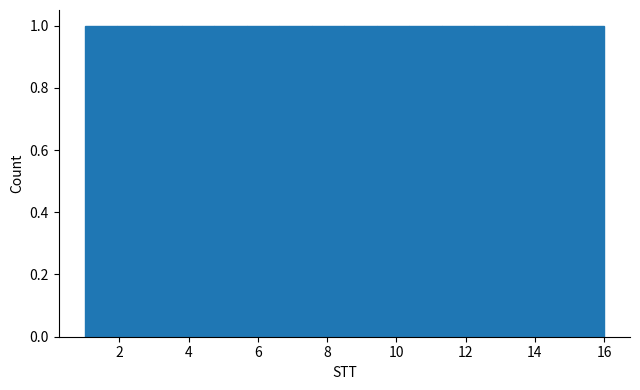

Reading left to right, transcribe this chart: for each bar, give the range it covers on the x-axis and its height. Neither the bar edges nor the heights are printed on the chart, so give them approximately, as read against the axes.

1.0 to 2.0: 1
2.0 to 2.8: 1
2.8 to 3.8: 1
3.8 to 4.8: 1
4.8 to 5.6: 1
5.6 to 6.6: 1
6.6 to 7.6: 1
7.6 to 8.6: 1
8.6 to 9.4: 1
9.4 to 10.4: 1
10.4 to 11.4: 1
11.4 to 12.2: 1
12.2 to 13.2: 1
13.2 to 14.2: 1
14.2 to 15.0: 1
15.0 to 16.0: 1